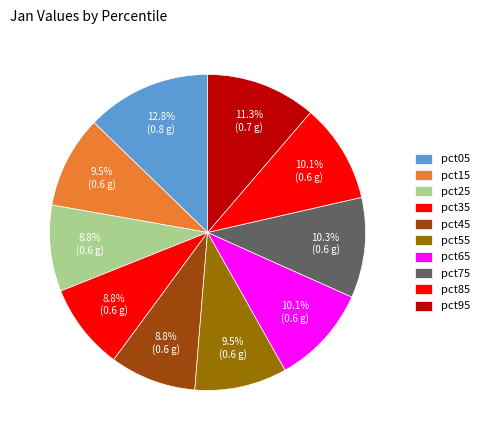

What is the total percentage of pct75 and pct25?

19.1%